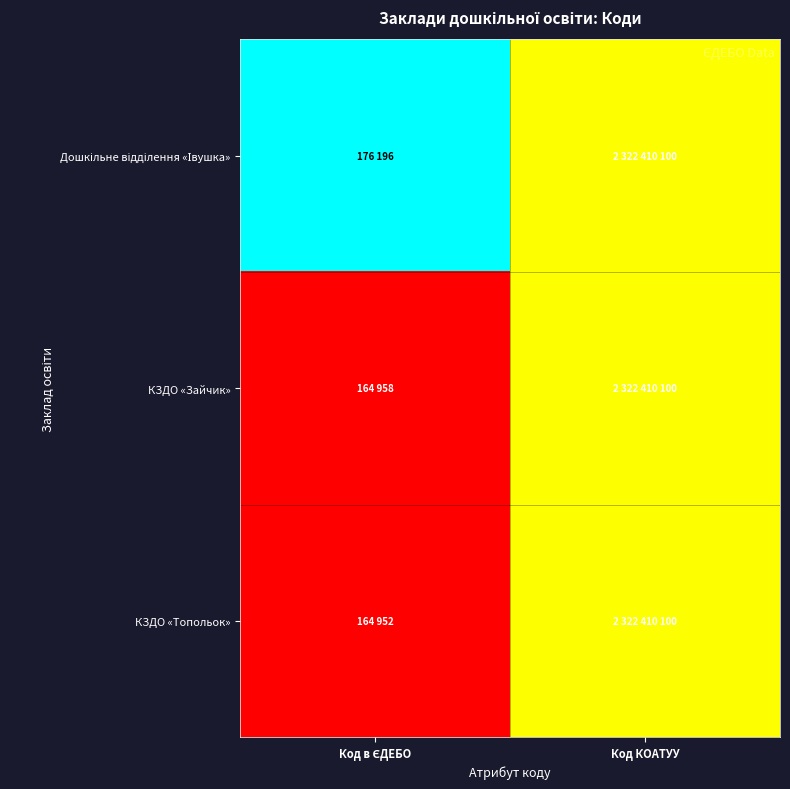

Which series has the widest spread of values?

Дошкільне відділення «Івушка»